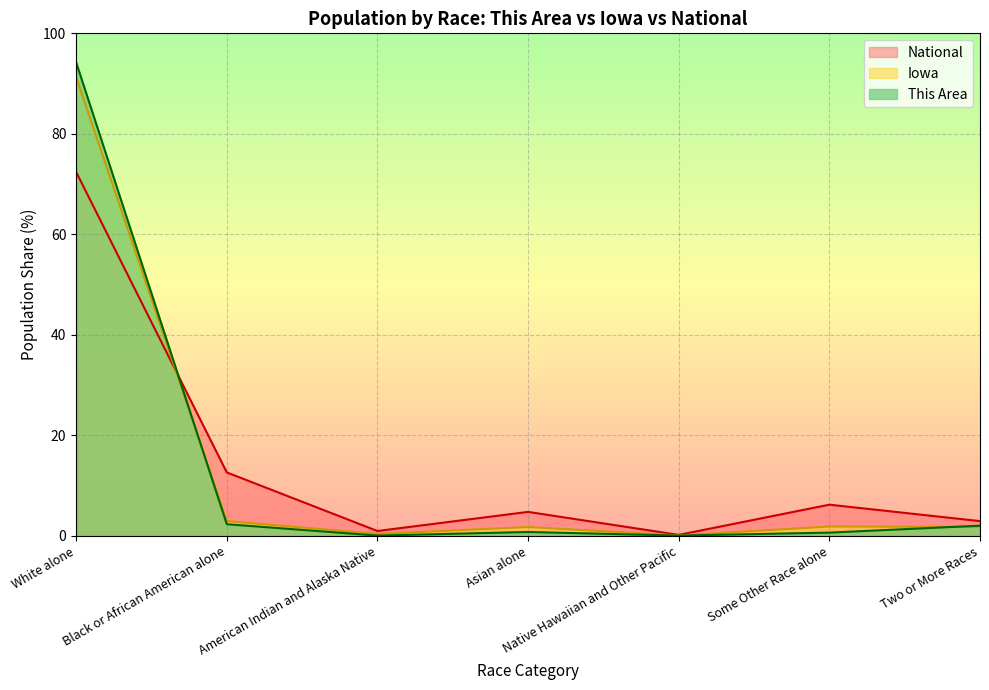

Where is Iowa nearest to the value 45?

Black or African American alone